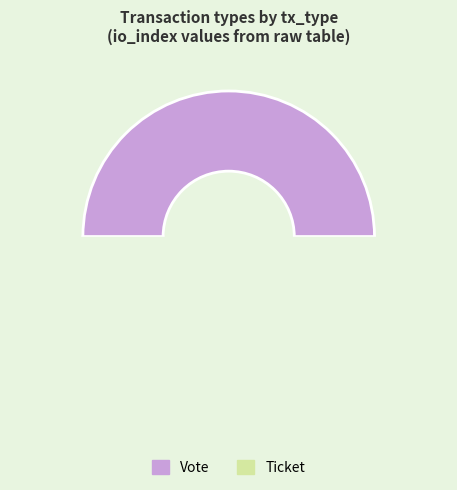

Which category has the smallest portion of the pie?

Ticket